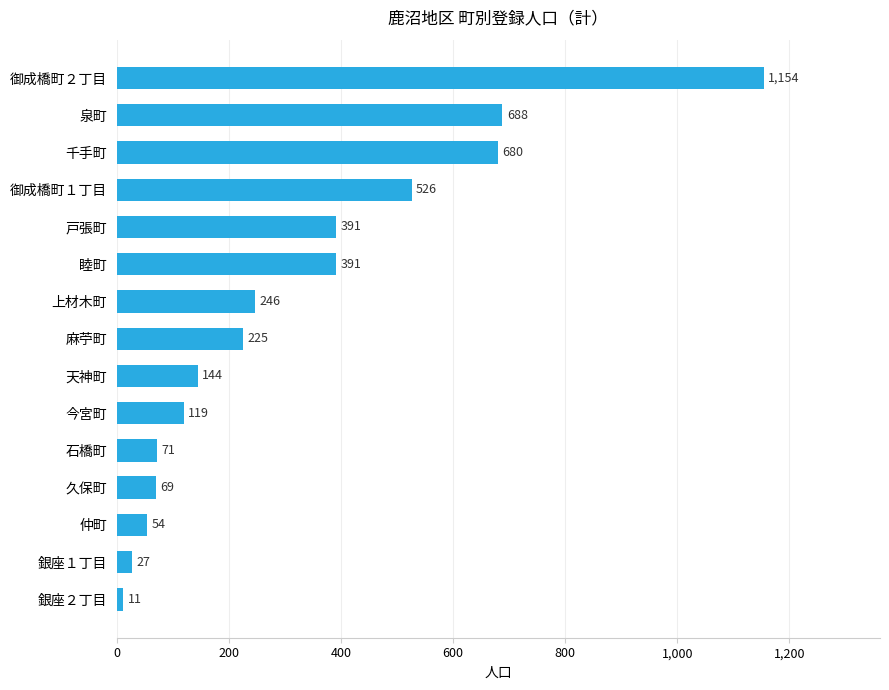

How many series are shown in this chart?

1